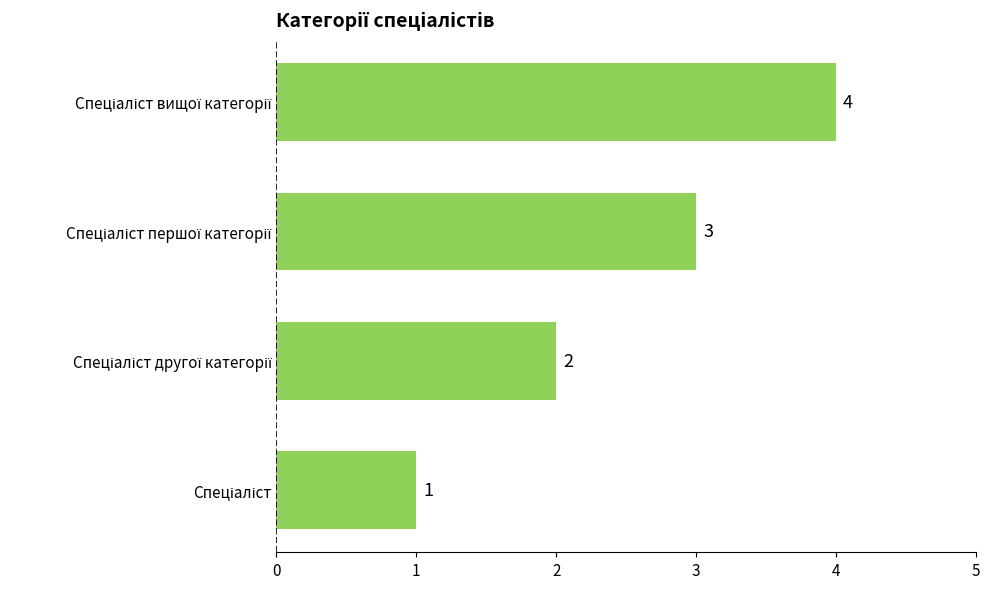

How many values are between 2 and 4?

3